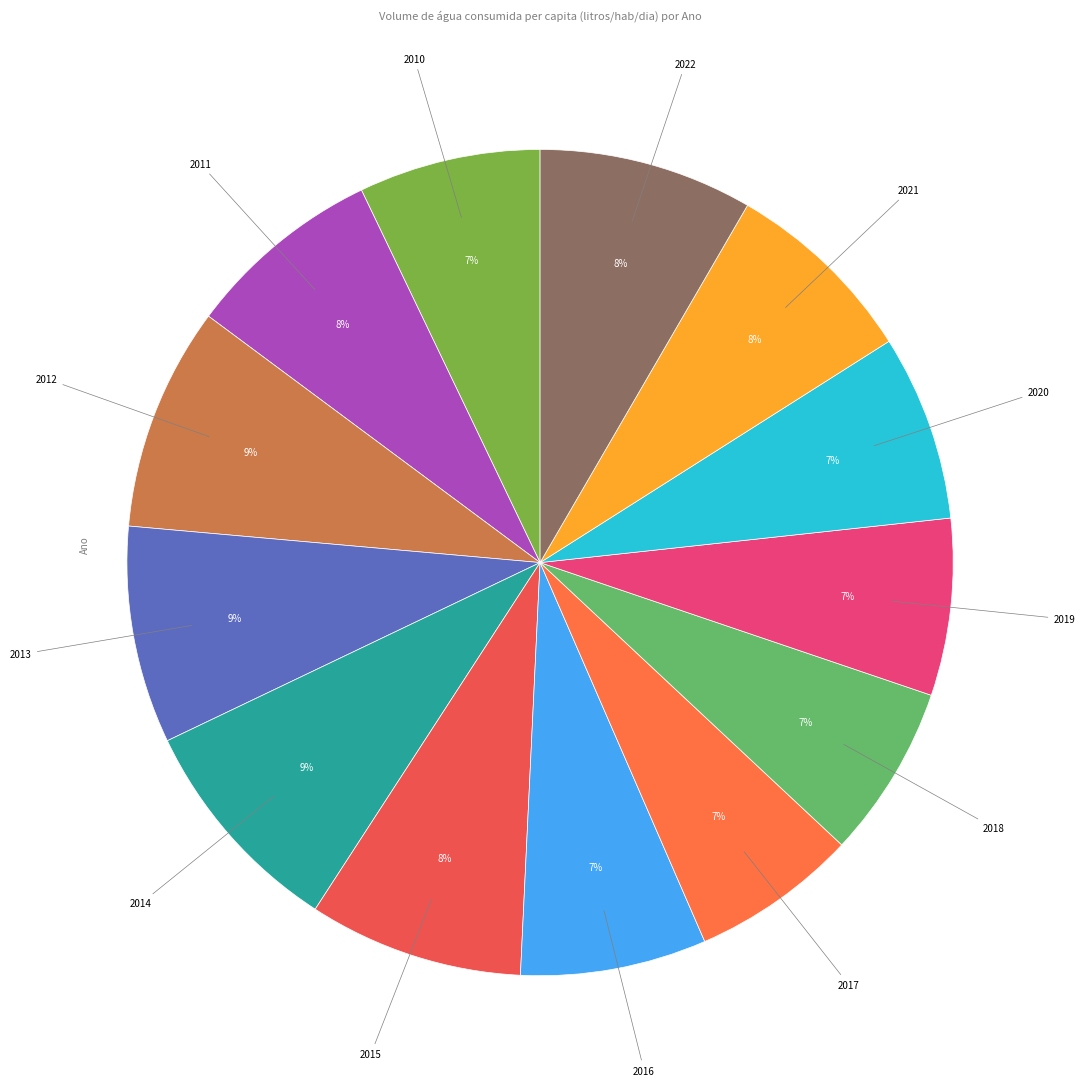

Is there a majority slice in this chart?

No